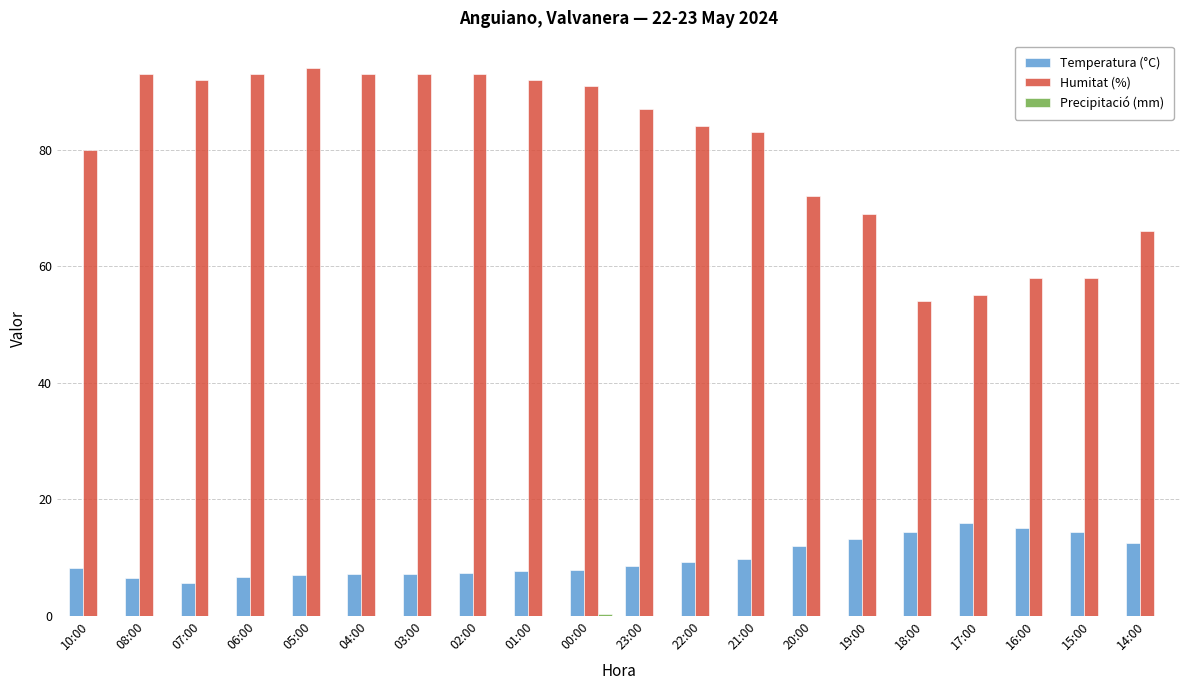

Which series has the widest spread of values?

Humitat (%)